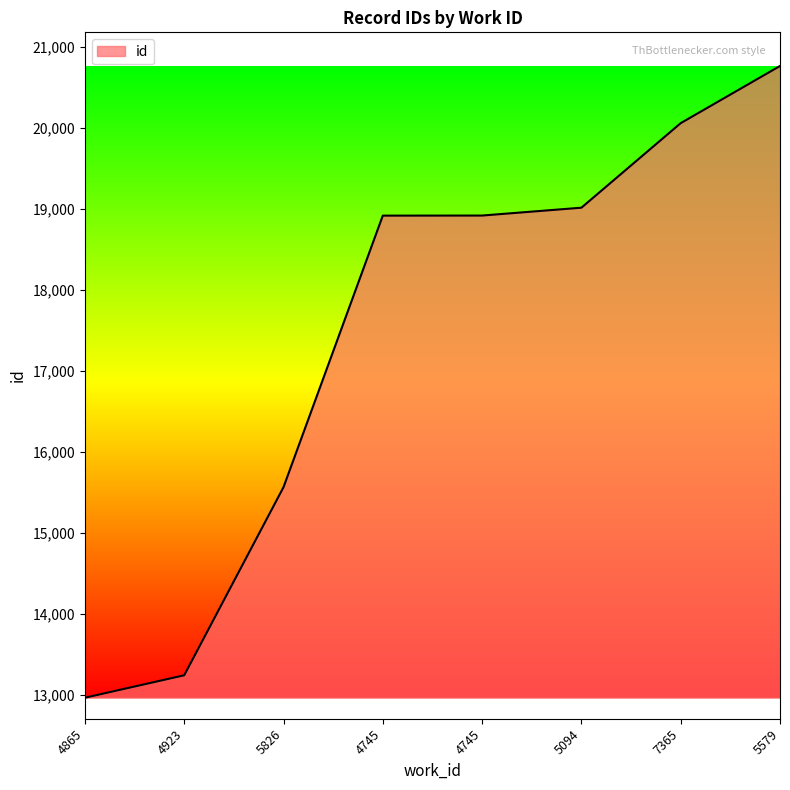

How many series are shown in this chart?

1